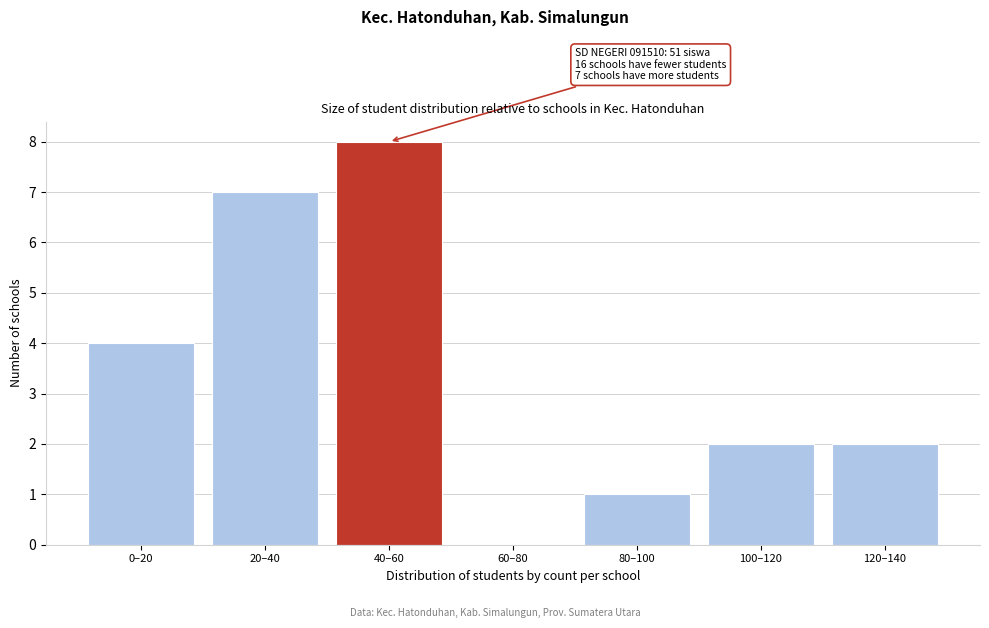

Reading right to left, transcribe all the data shown in this chart.

120–140=2	100–120=2	80–100=1	60–80=0	40–60=8	20–40=7	0–20=4